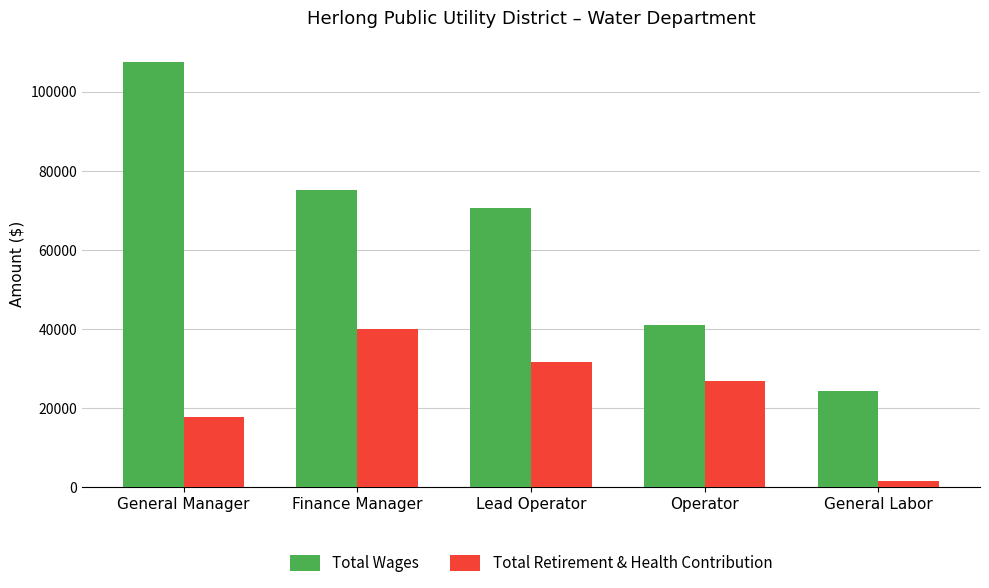

Rank the series by their maximum value, from highest to lowest.

Total Wages, Total Retirement & Health Contribution